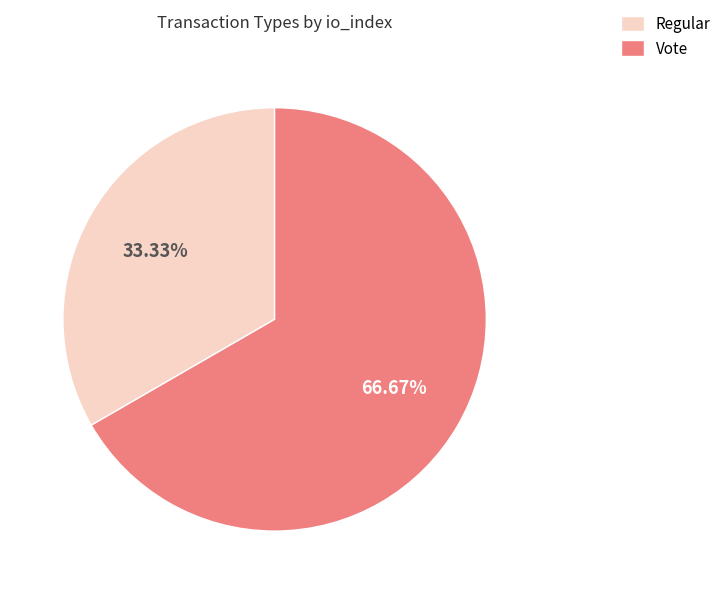

Is it true that Vote is 67% of the pie?

True